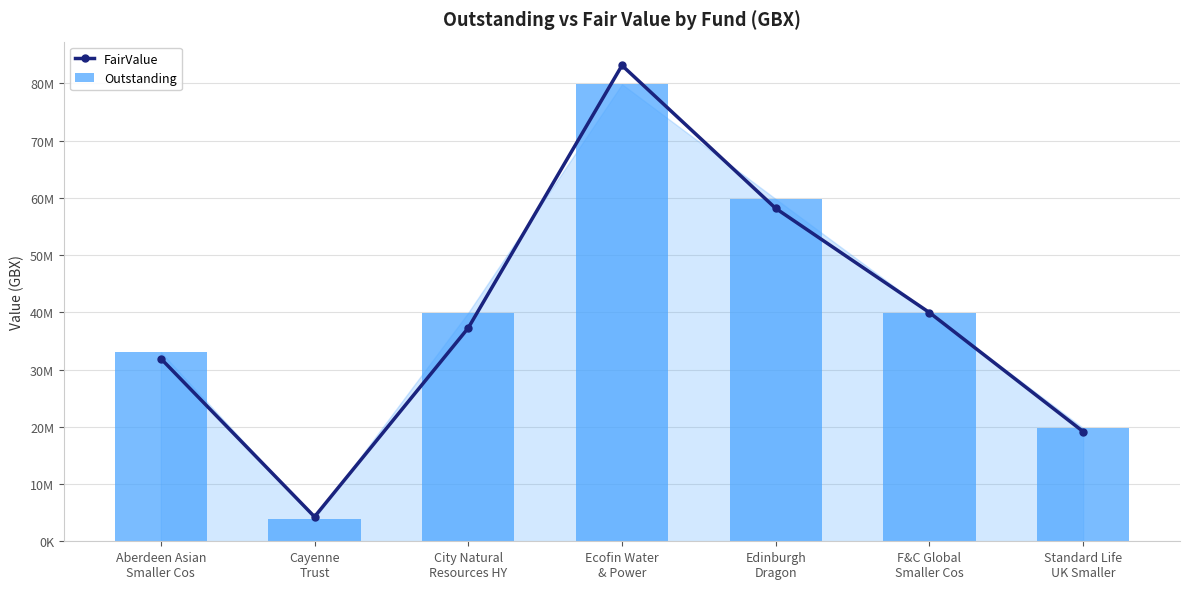

List the series in order of their peak value, highest first.

FairValue, Outstanding